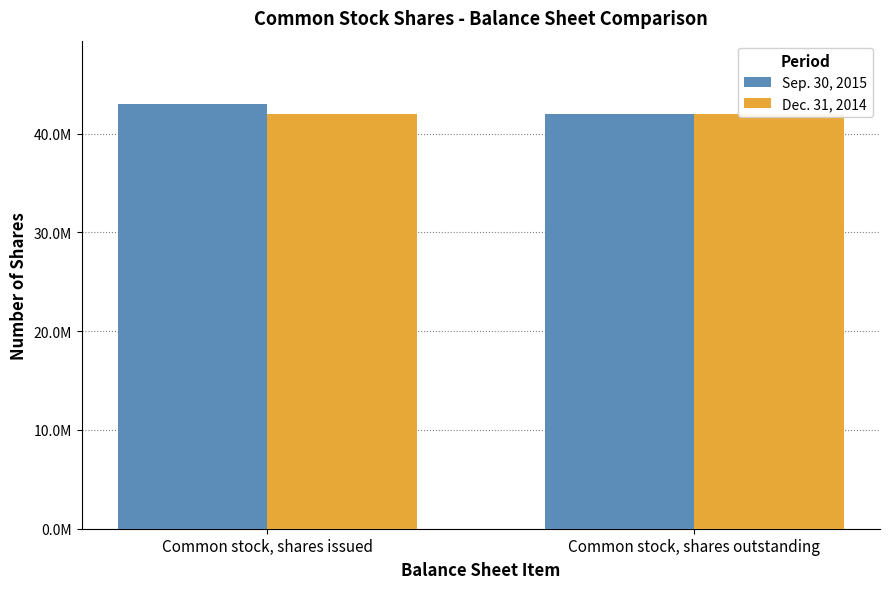

List the labels in order of Sep. 30, 2015 value, smallest first.

Common stock, shares outstanding, Common stock, shares issued